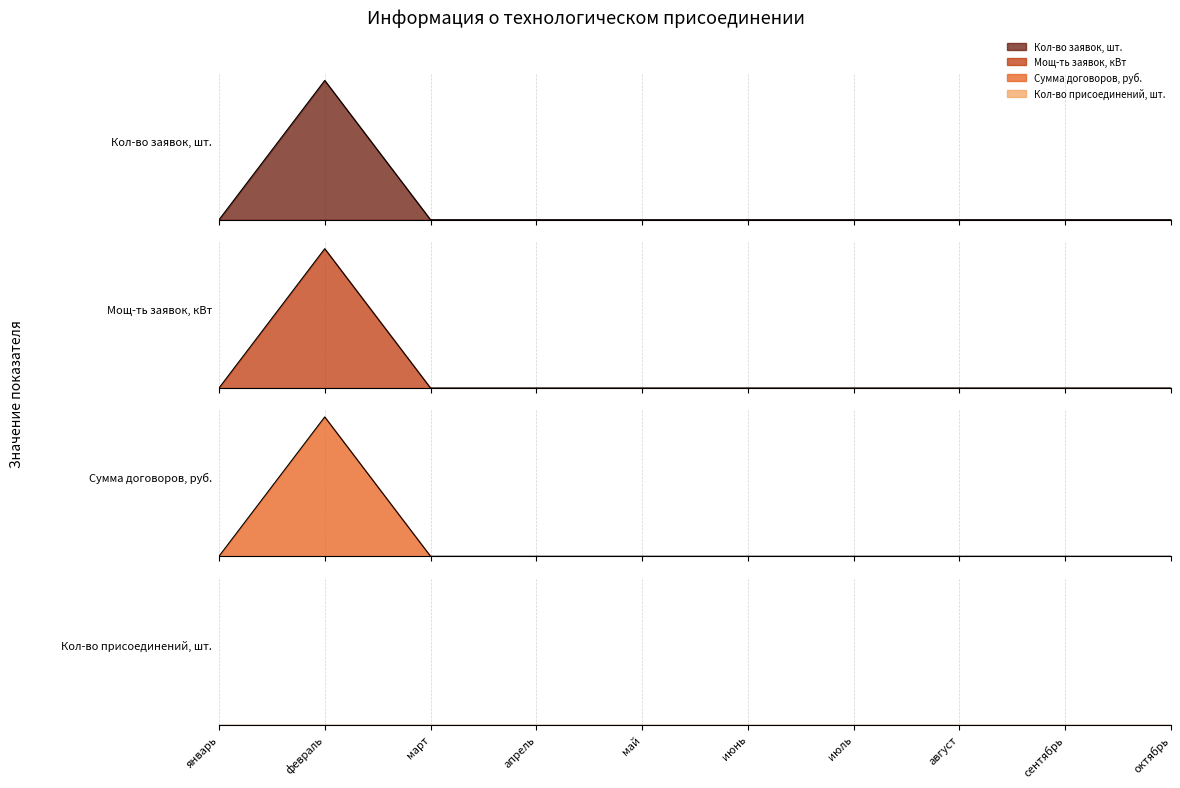

Which series changed the most between июнь and октябрь?

Кол-во заявок, шт.